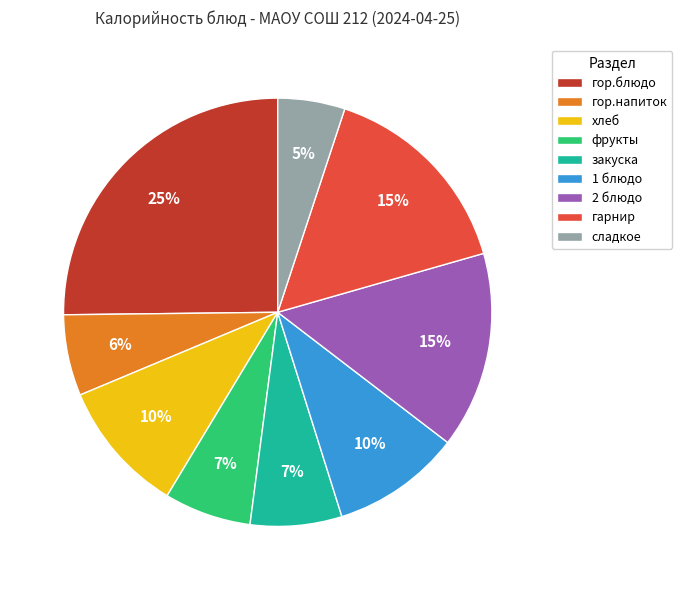

Count the number of slices in the pie.

9